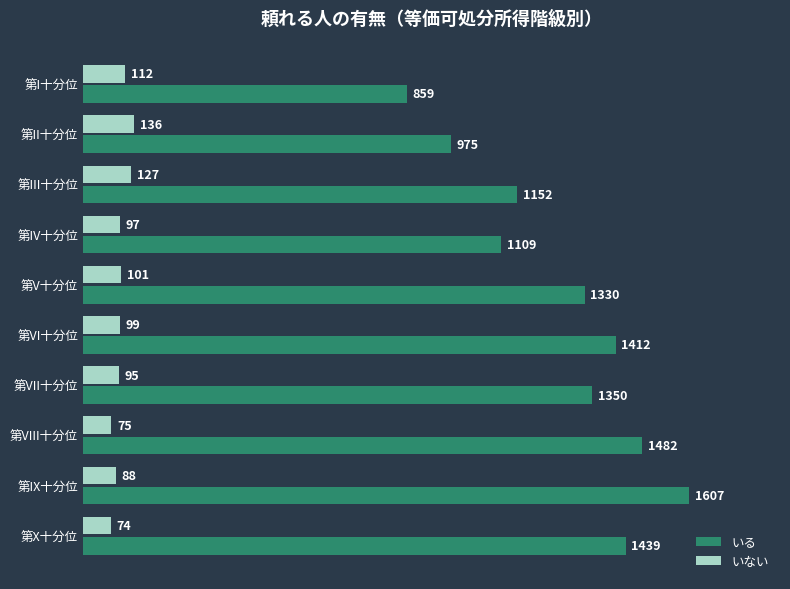

The value of いない at 第VII十分位 is 95. True or false?

True